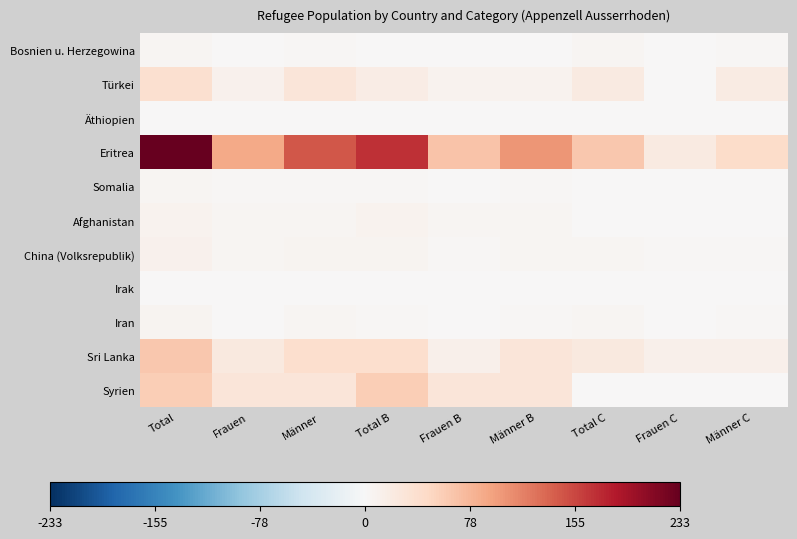

At which category is the sum across all series the highest?

Total